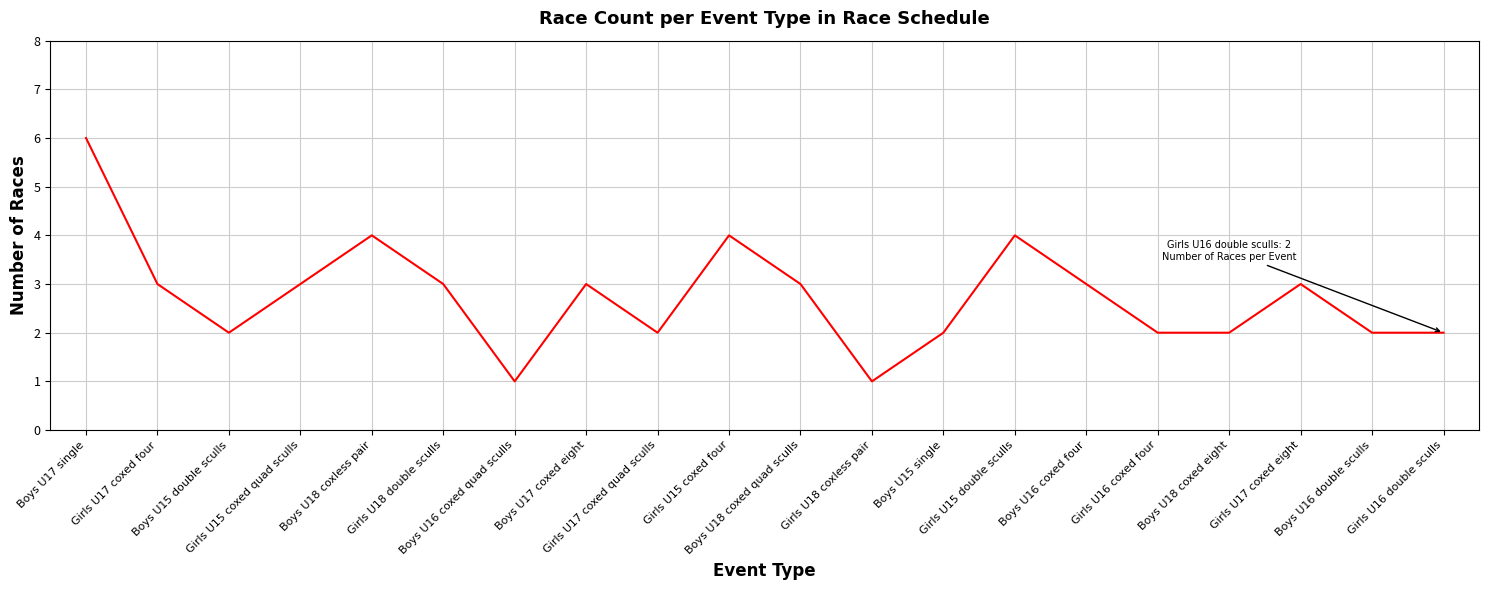

True or false: there are more than 2 points higher than both neighbors.

True